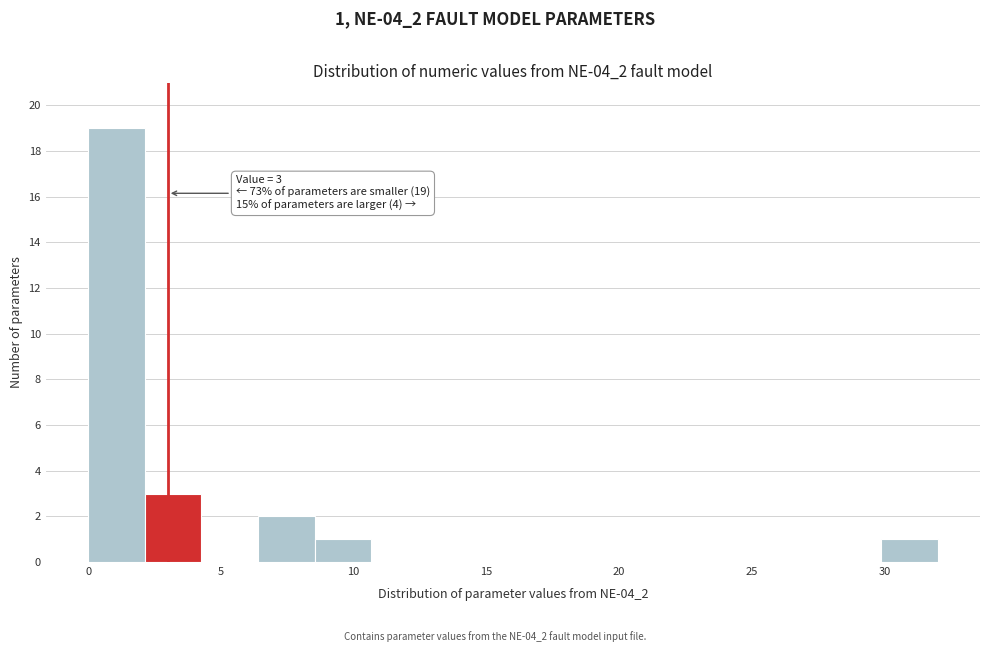

Over which range of the x-axis is the bar tallest?

0.0 to 2.0